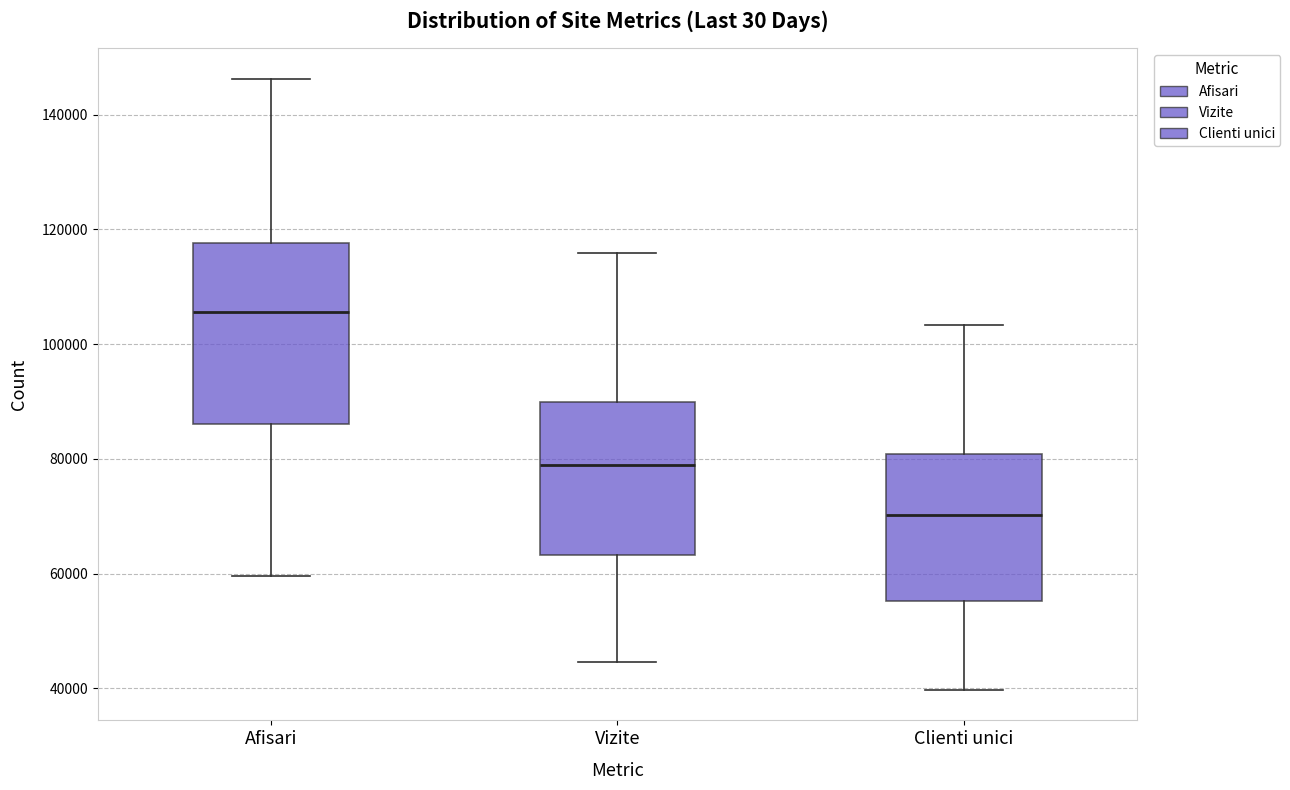

Reading left to right, transcribe this box plot: for each box, give where its median line is, the range the box spans, and where its two whiskers end, as read against the y-axis. The values are not printed on the chart, so give them approximately, as read against the axis.

Afisari: median 106000, box 86000 to 118000, whiskers 60000 to 146000
Vizite: median 78000, box 64000 to 90000, whiskers 44000 to 116000
Clienti unici: median 70000, box 56000 to 80000, whiskers 40000 to 104000